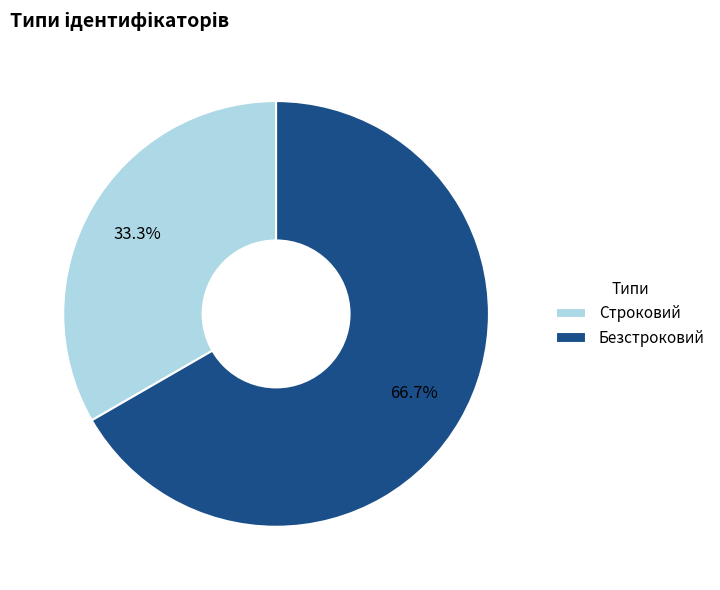

Which slice is the smallest?

Строковий